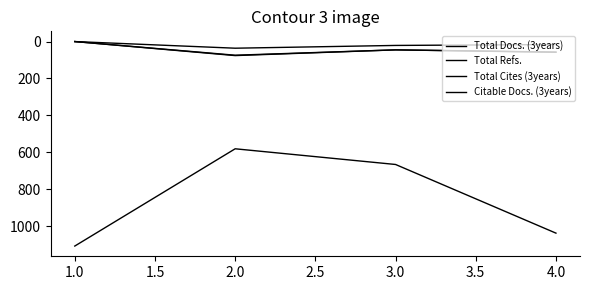

Which series has the largest range (max minus min)?

Total Refs.